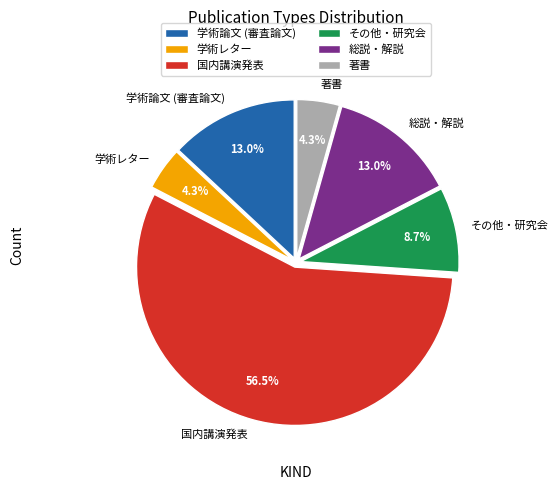

What is the ratio of the value at その他・研究会 to the value at 学術論文 (審査論文)?

0.7